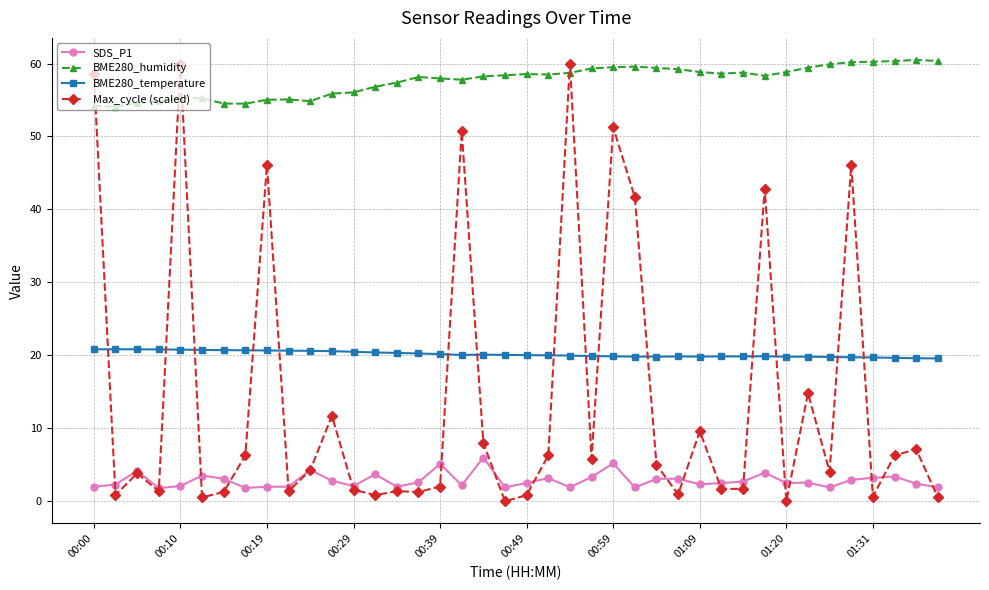

After their last crossing, which series has the higher values: BME280_temperature or Max_cycle (scaled)?

BME280_temperature